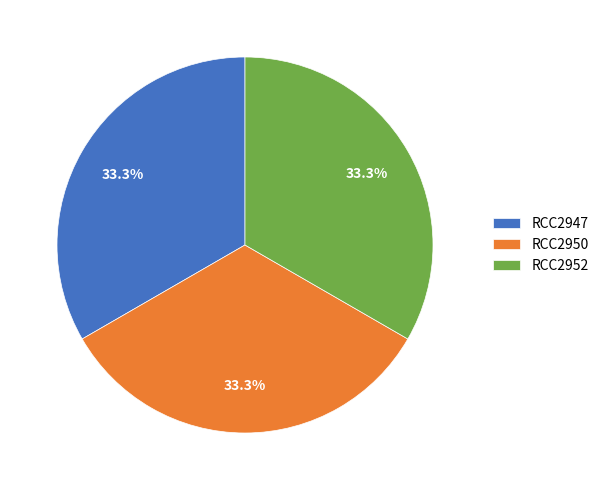

Approximately how many times larger is the value at RCC2950 compared to RCC2947?

1.0